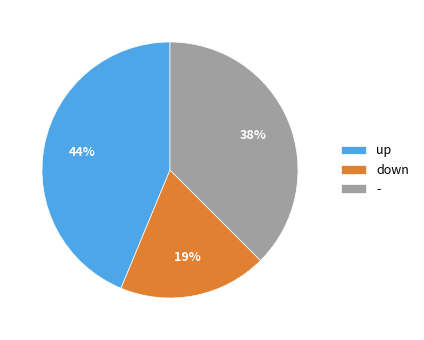

What percentage is the down slice, to the nearest percent?

19%